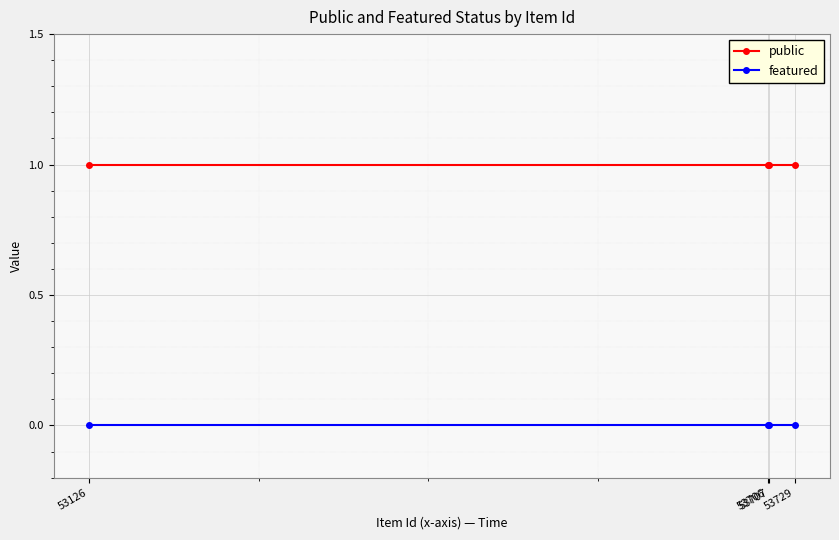

What is the highest value of the public series?

1